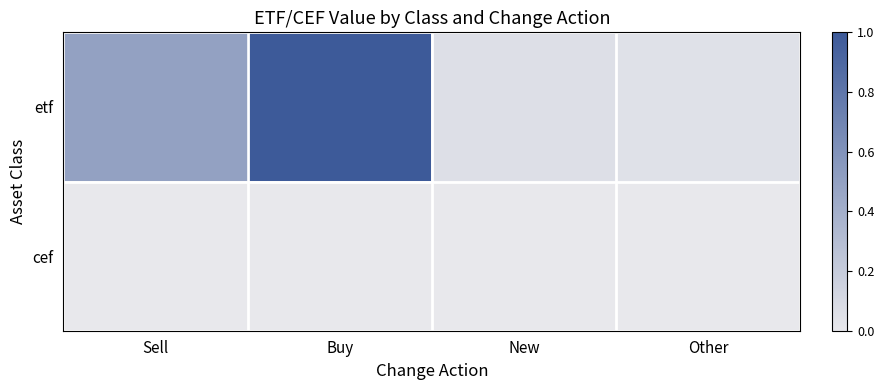

List the series in order of their peak value, highest first.

etf, cef